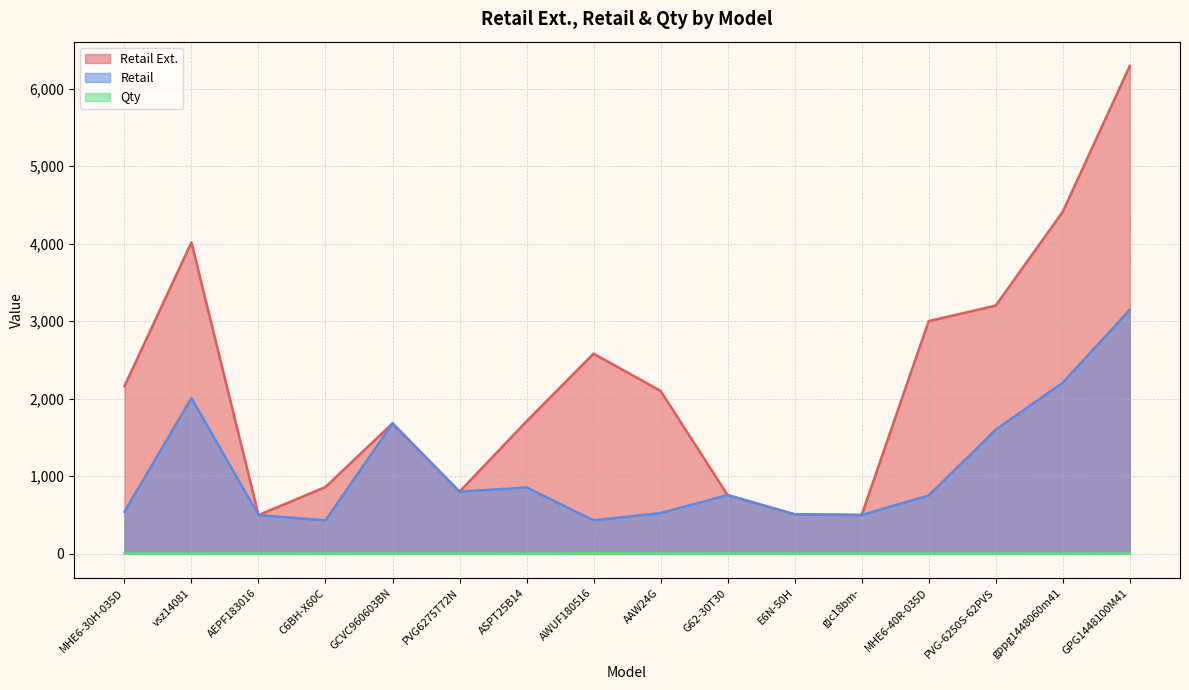

Rank the series by their average value, from lowest to highest.

Qty, Retail, Retail Ext.